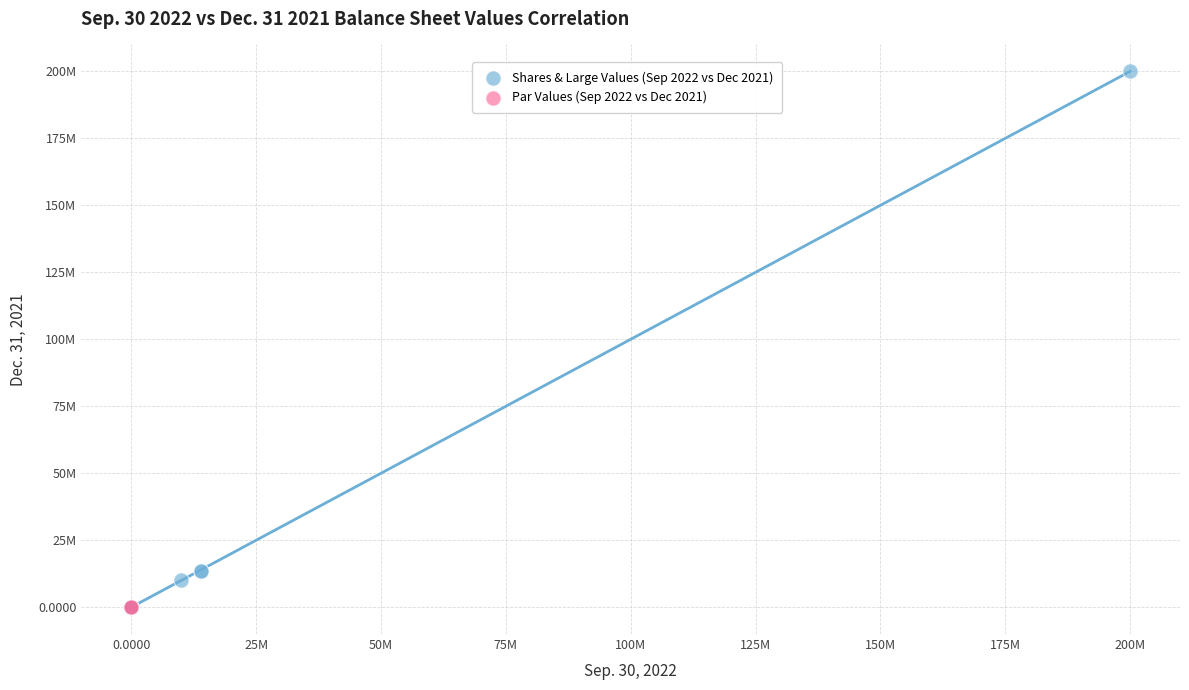

What are all the series names shown in the legend?

Shares & Large Values (Sep 2022 vs Dec 2021), Par Values (Sep 2022 vs Dec 2021)